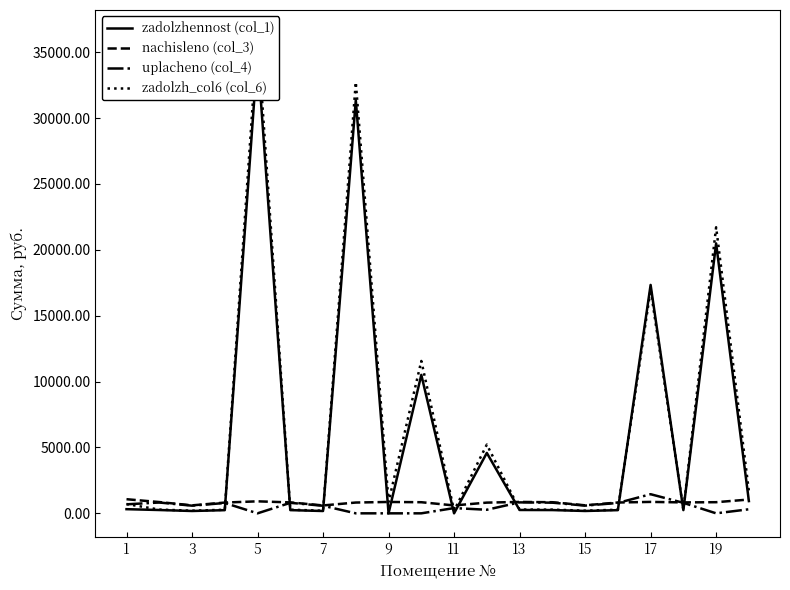

How many values in the zadolzhennost (col_1) series exceed 251?

10